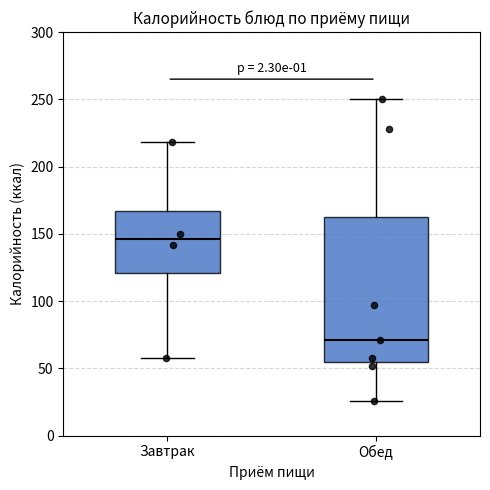

Reading left to right, transcribe this box plot: for each box, give where its median line is, the range the box spans, and where its two whiskers end, as read against the y-axis. The values are not printed on the chart, so give them approximately, as read against the axis.

Завтрак: median 145, box 120 to 165, whiskers 60 to 220
Обед: median 70, box 55 to 165, whiskers 25 to 250